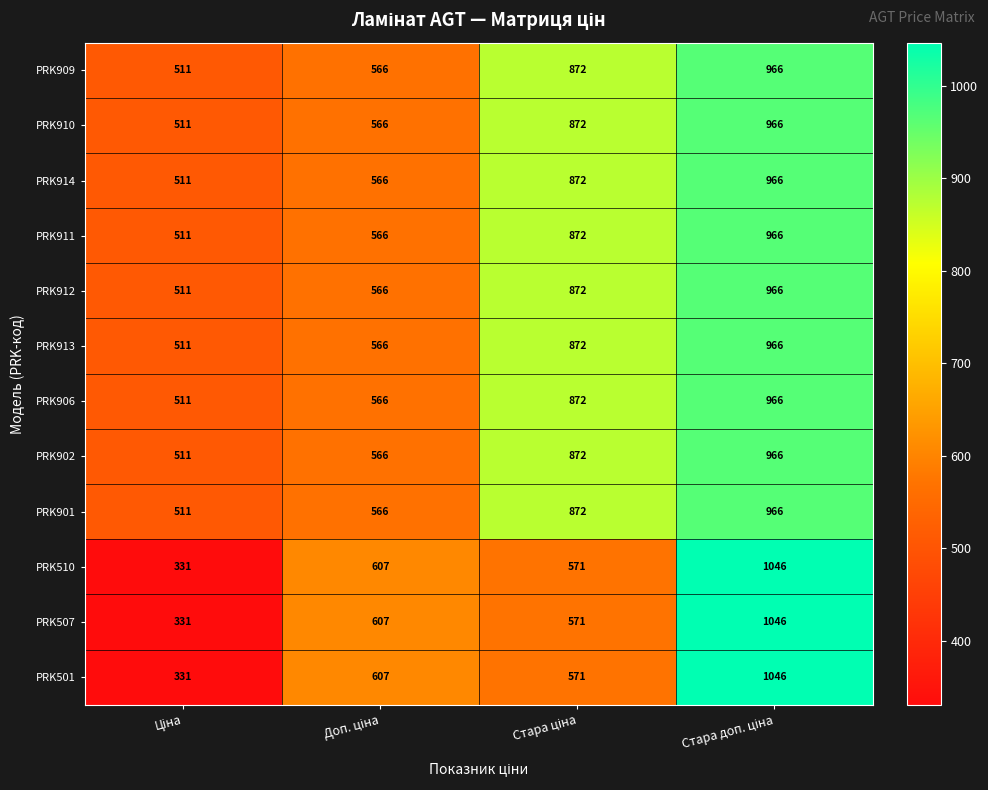

At how many categories does at least one series exceed 407?

4